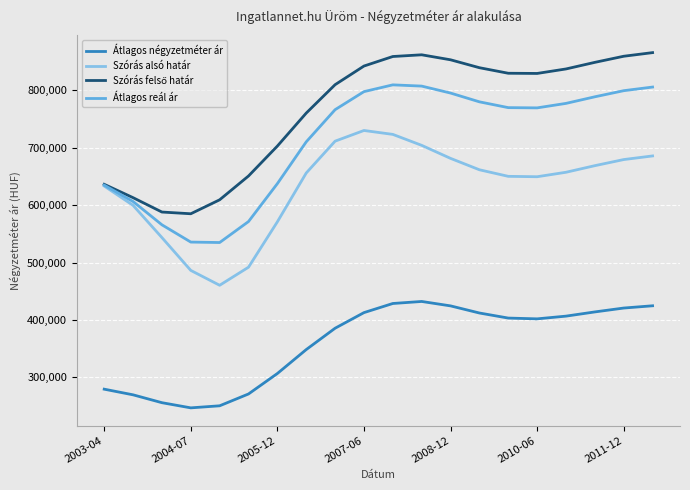

What is the maximum value shown in the chart?

865848.8